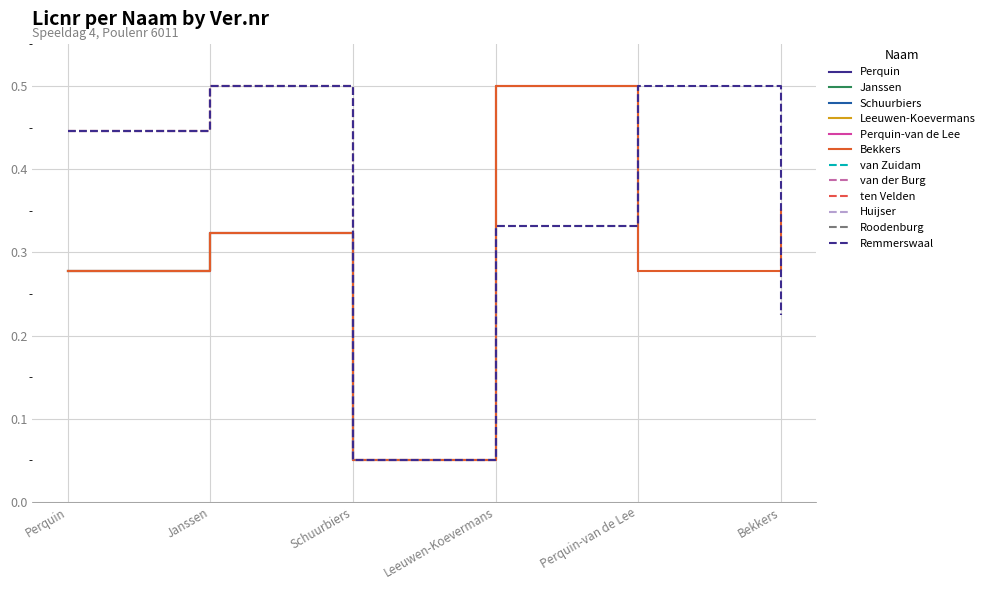

True or false: Licnr (Ver.nr 6019) has a value of 0.4 at Leeuwen-Koevermans.

False